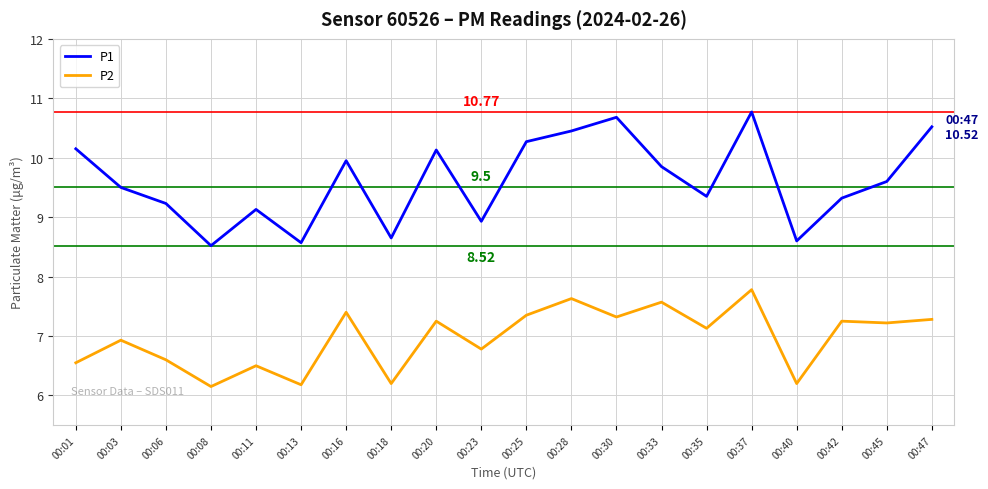

True or false: P2 and P1 intersect in this chart.

False